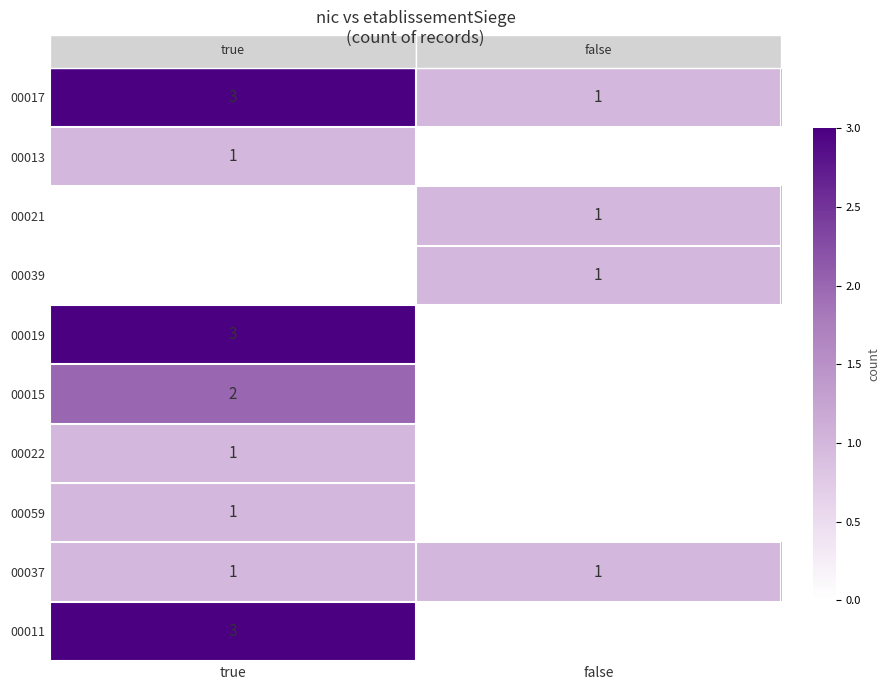

The row_2 series shows 1 at false. True or false?

True